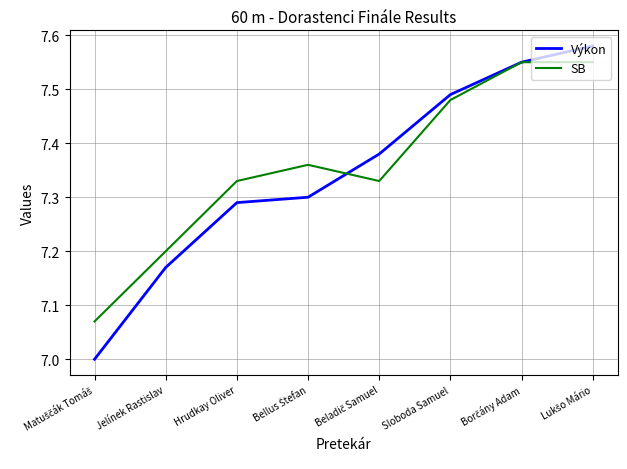

Which series has the largest range (max minus min)?

Výkon